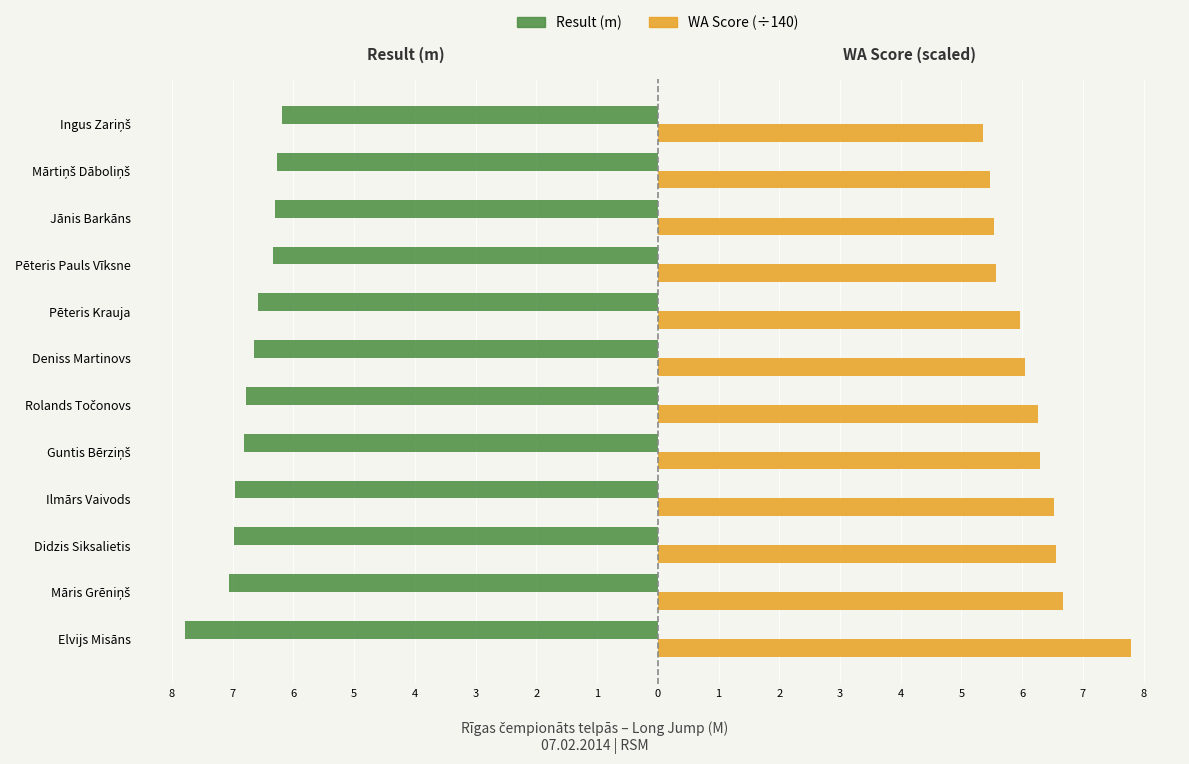

What are all the series names shown in the legend?

Result (m), WA Score (÷140)